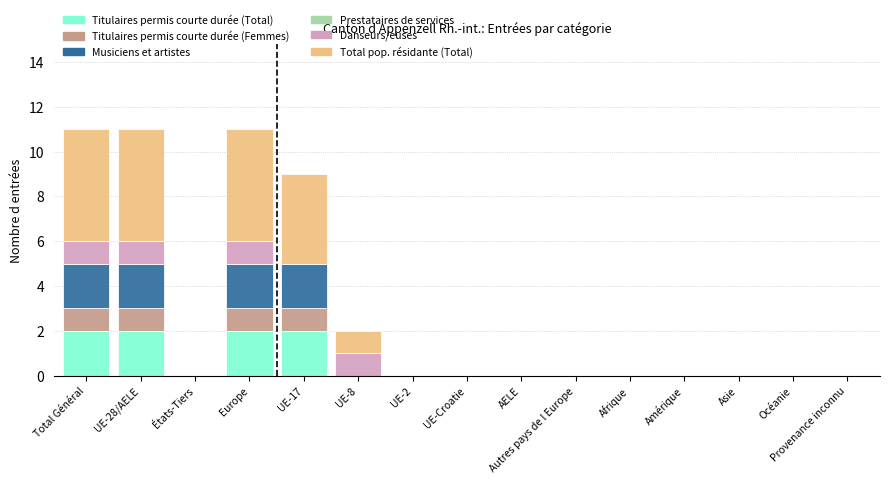

True or false: Titulaires permis courte durée (Total) has a value of 0 at Autres pays de l Europe.

True